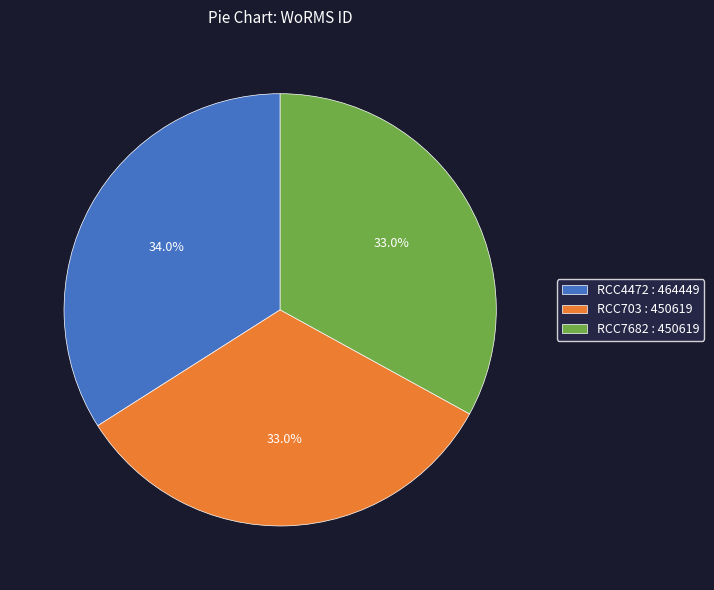

Is there a majority slice in this chart?

No